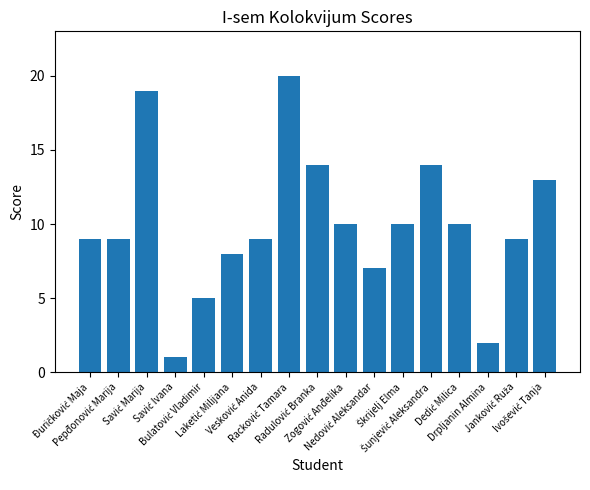

What is the difference between the maximum and minimum values?

19